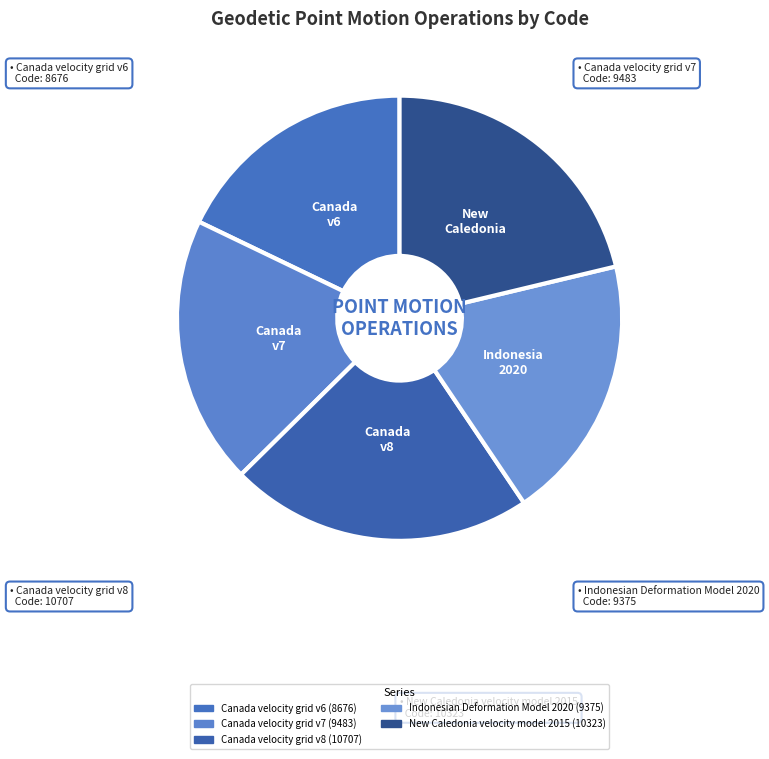

Do Canada v8 and Canada v7 together represent more than half of the pie?

No